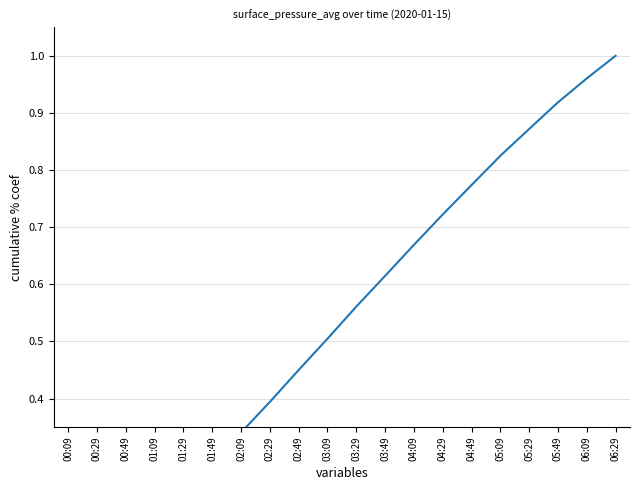

What is the label of the 20th point from the right?

00:09